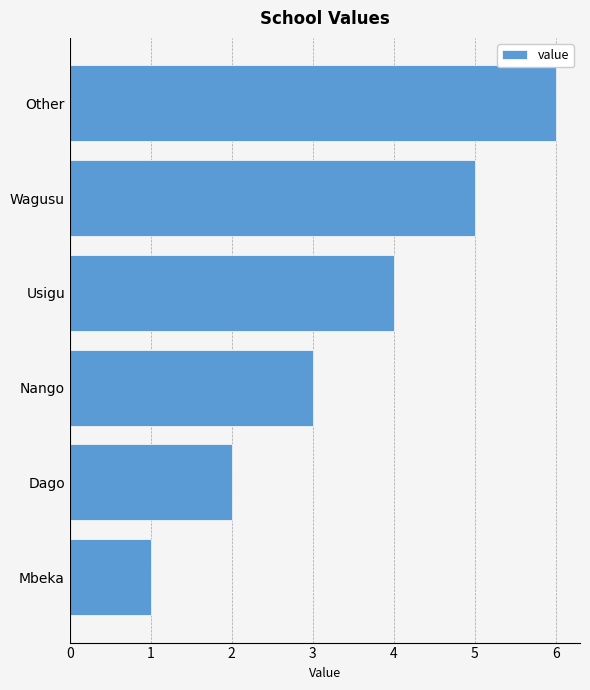

Rank the categories by value from lowest to highest.

Mbeka, Dago, Nango, Usigu, Wagusu, Other